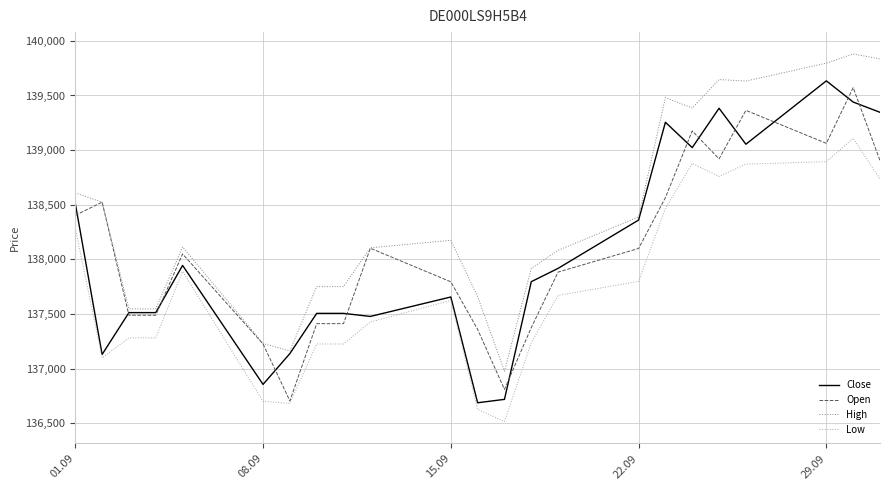

Which series has the largest total across all categories?

High